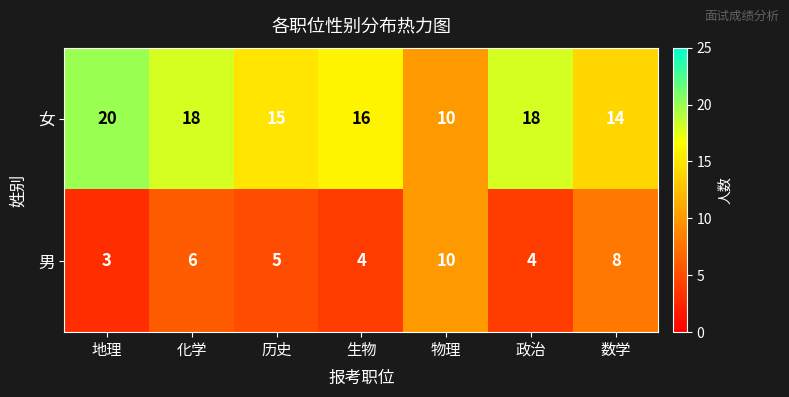

List the series in order of their peak value, lowest first.

男, 女